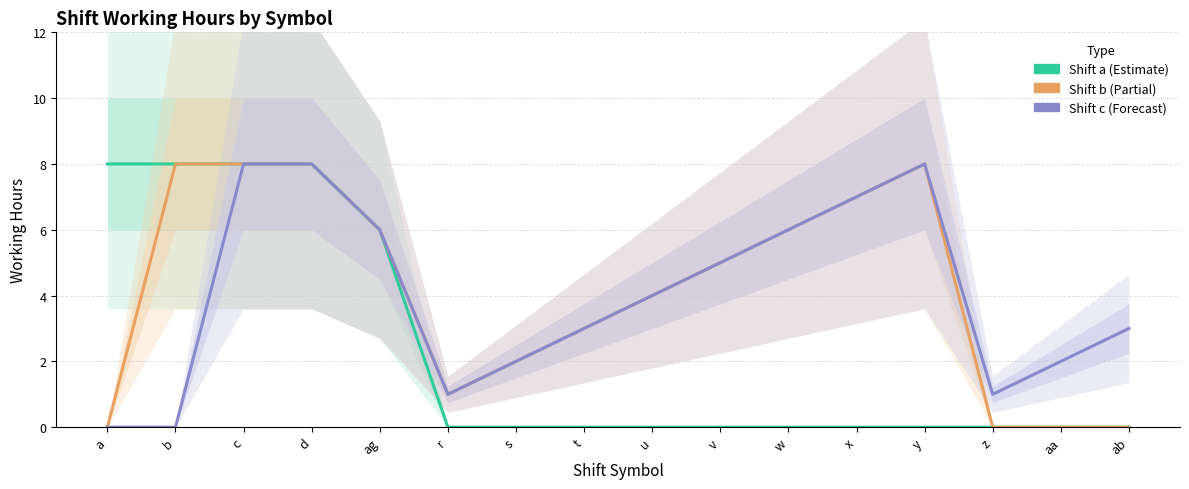

True or false: Shift a has more than 2 points higher than both neighbors.

False